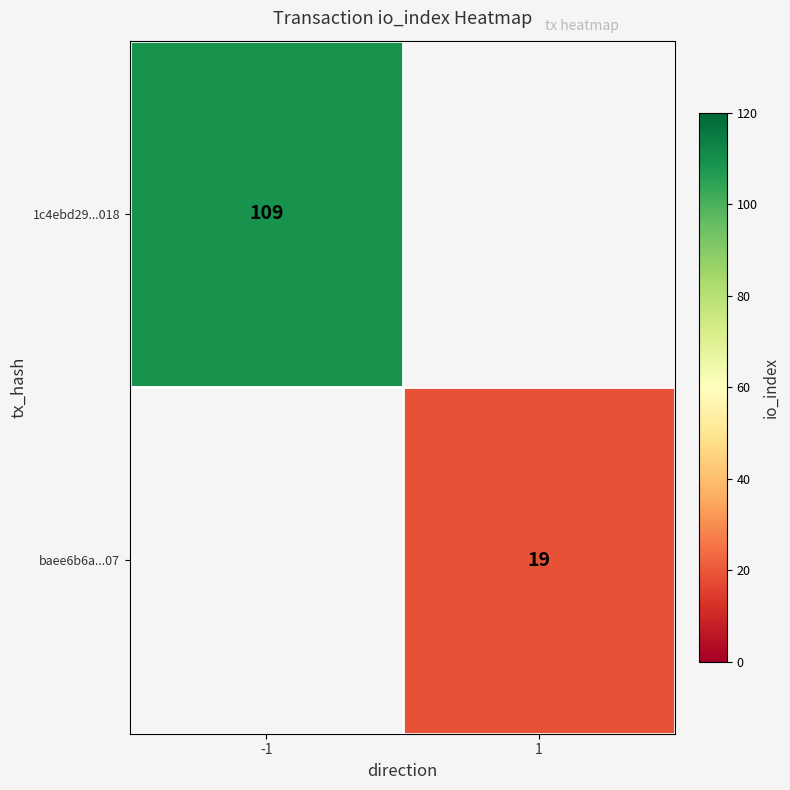

What is the greatest value displayed?

109.0